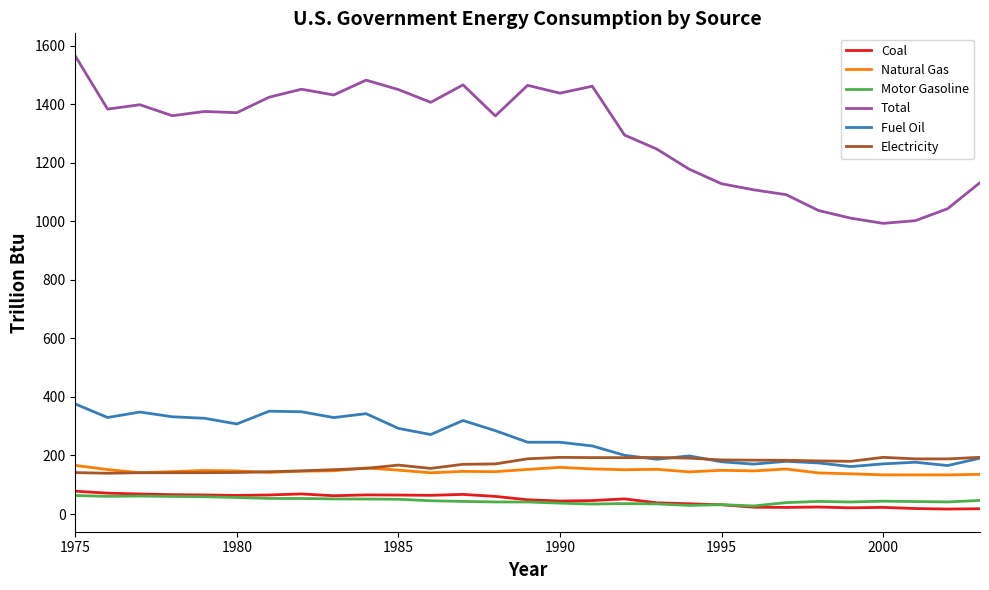

What is the maximum value for Fuel Oil?

376.0